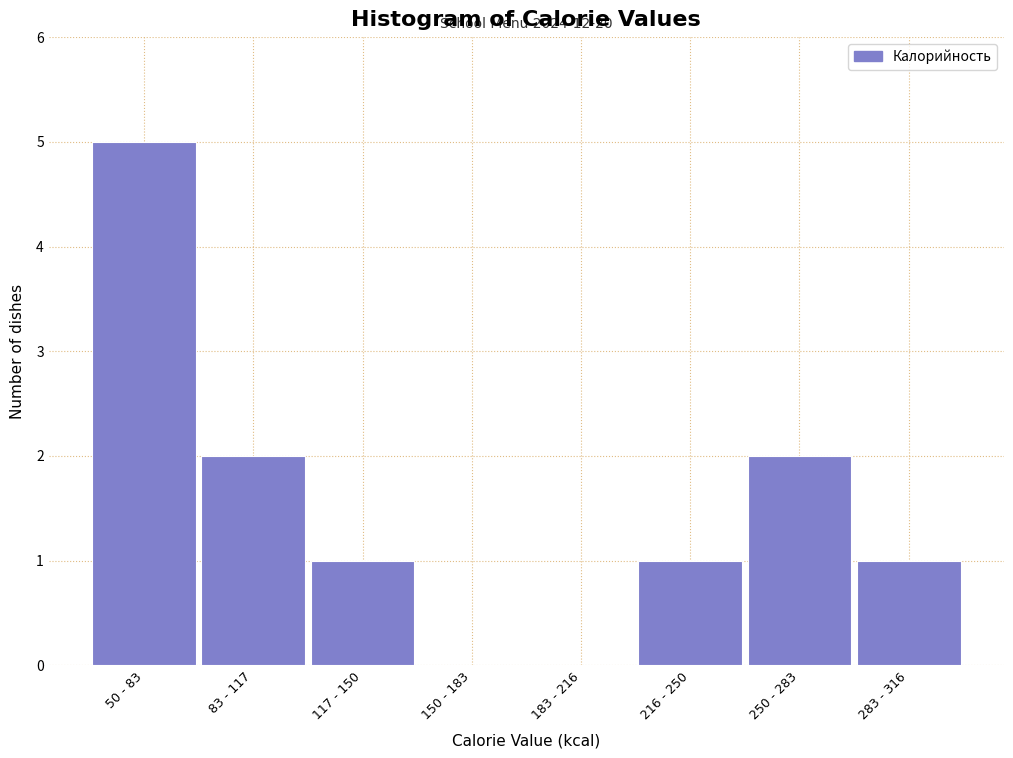

Reading left to right, what are all the values shown in this chart?

50 - 83=5	83 - 117=2	117 - 150=1	150 - 183=0	183 - 216=0	216 - 250=1	250 - 283=2	283 - 316=1